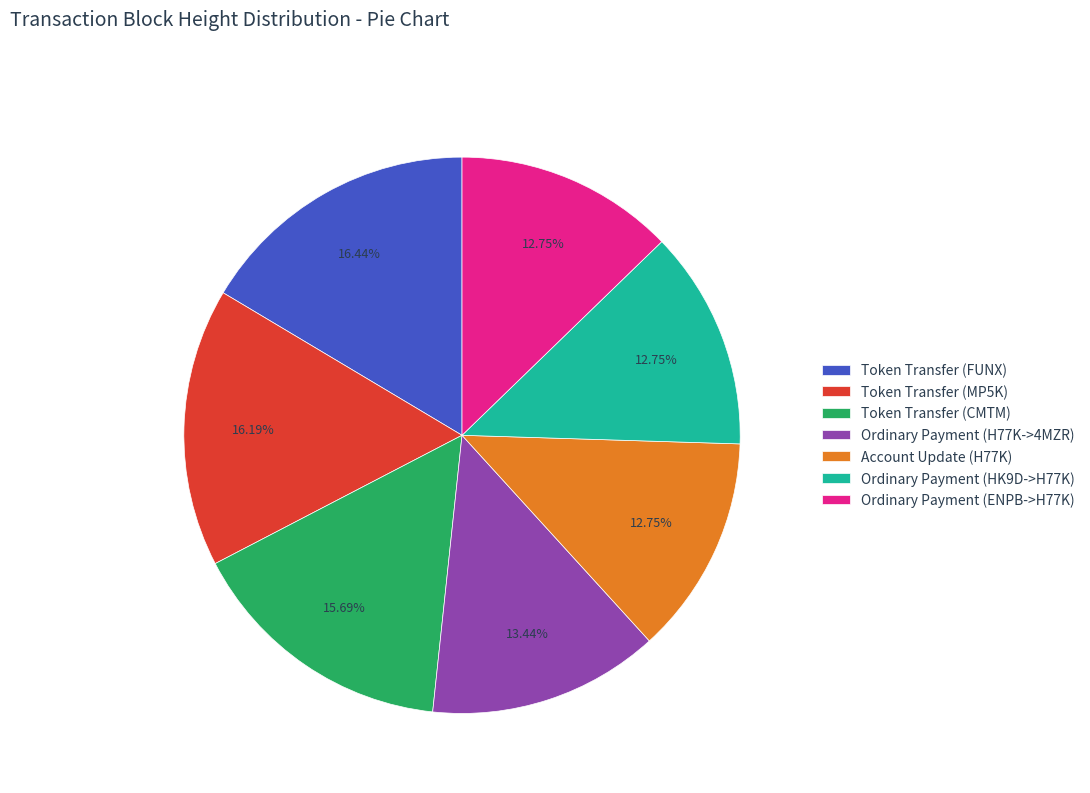

To the nearest percent, what is the difference between the largest and smallest slice percentages?

4%